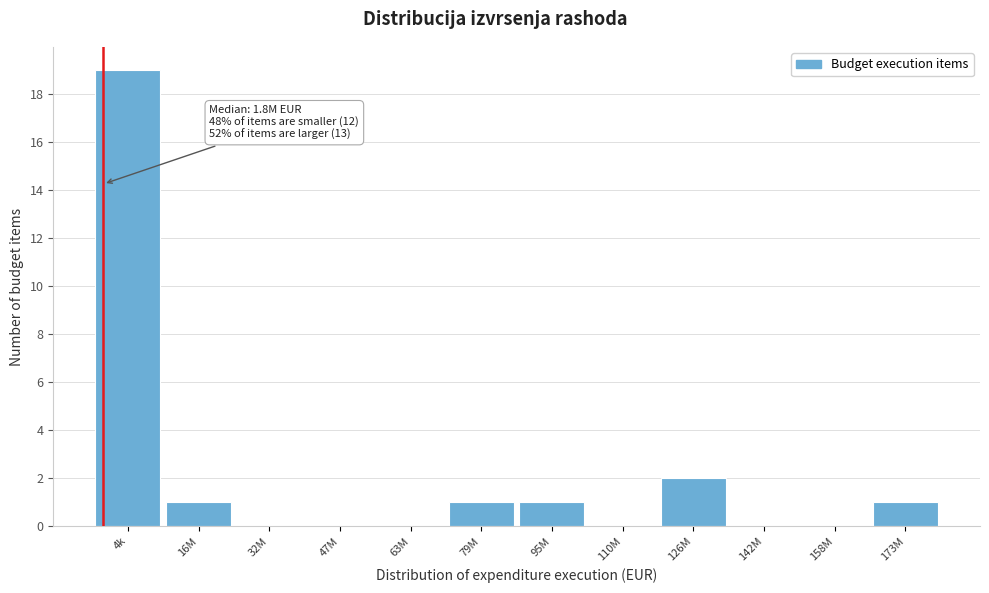

Reading left to right, transcribe all the data shown in this chart.

4k=19	16M=1	32M=0	47M=0	63M=0	79M=1	95M=1	110M=0	126M=2	142M=0	158M=0	173M=1